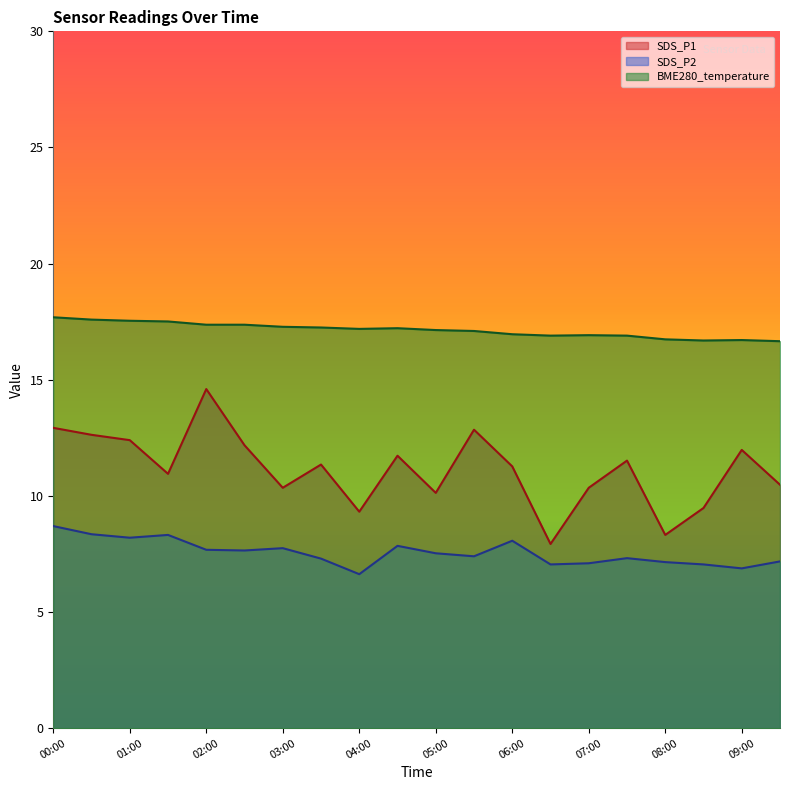

Reading right to left, extract all data points from this chart.

SDS_P1: 10.5	12.0	9.5	8.3	11.5	10.3	7.9	11.3	12.8	10.1	11.7	9.3	11.3	10.3	12.2	14.6	10.9	12.4	12.6	12.9
SDS_P2: 7.2	6.9	7.0	7.2	7.3	7.1	7.0	8.1	7.4	7.5	7.8	6.6	7.3	7.8	7.7	7.7	8.3	8.2	8.3	8.7
BME280_temperature: 16.7	16.7	16.7	16.7	16.9	16.9	16.9	17.0	17.1	17.1	17.2	17.2	17.2	17.3	17.4	17.4	17.5	17.5	17.6	17.7